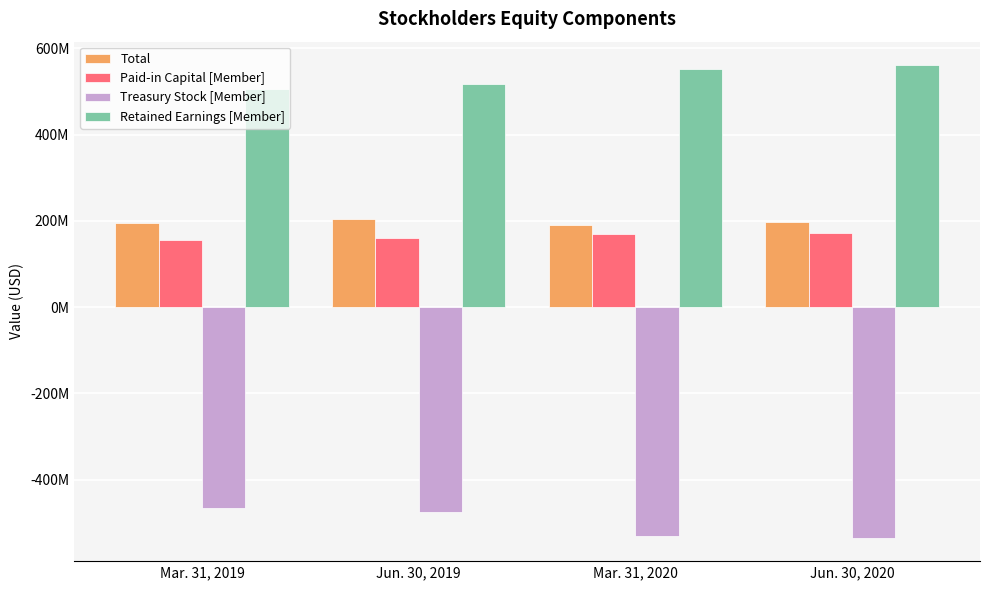

What is the value of the Treasury Stock [Member] bar at the 1st from the left?

-466156000